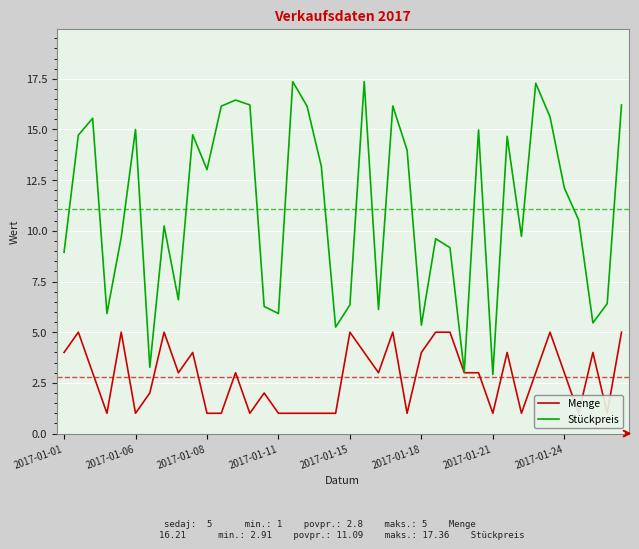

At how many categories does at least one series exceed 12?

20